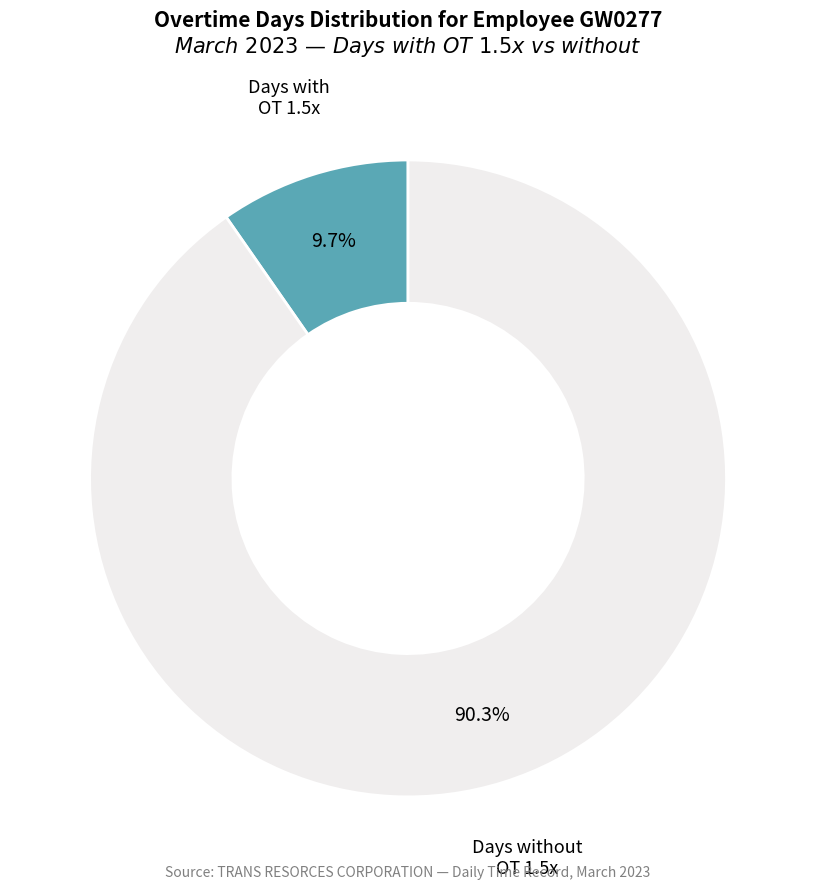

Which slice represents more than half of the pie?

Days without OT 1.5x